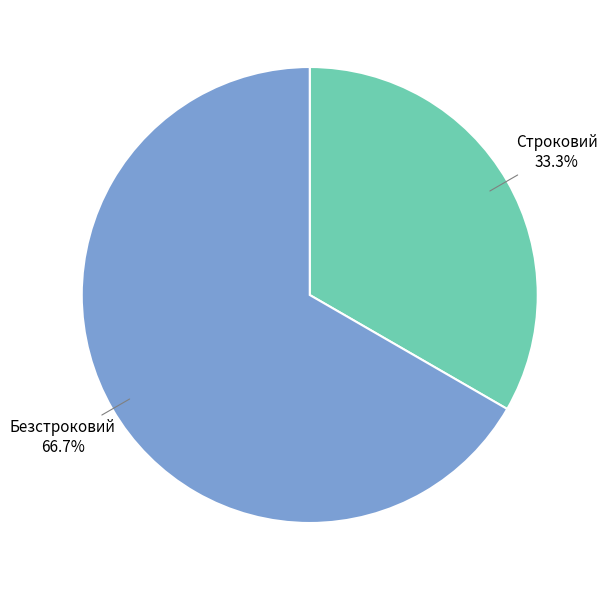

Is there any slice that represents more than half of the pie?

Yes